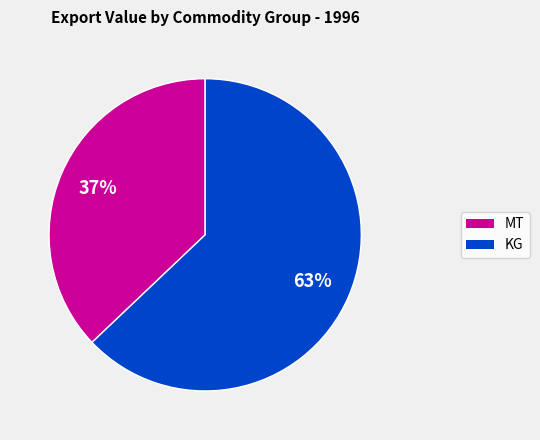

Which slice represents more than half of the pie?

KG